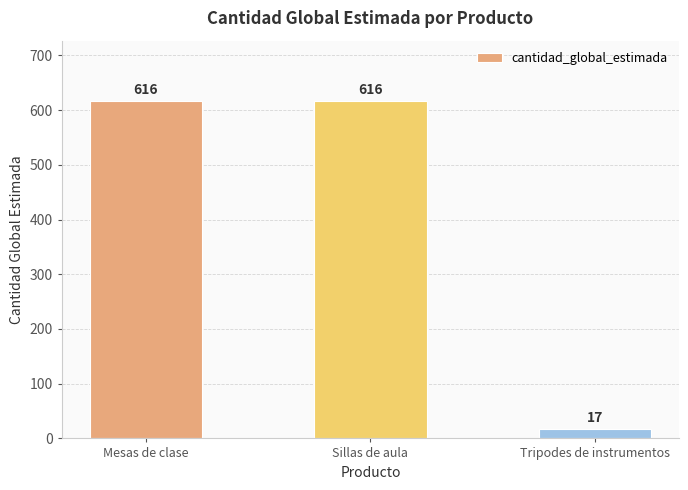

What is the average value?

416